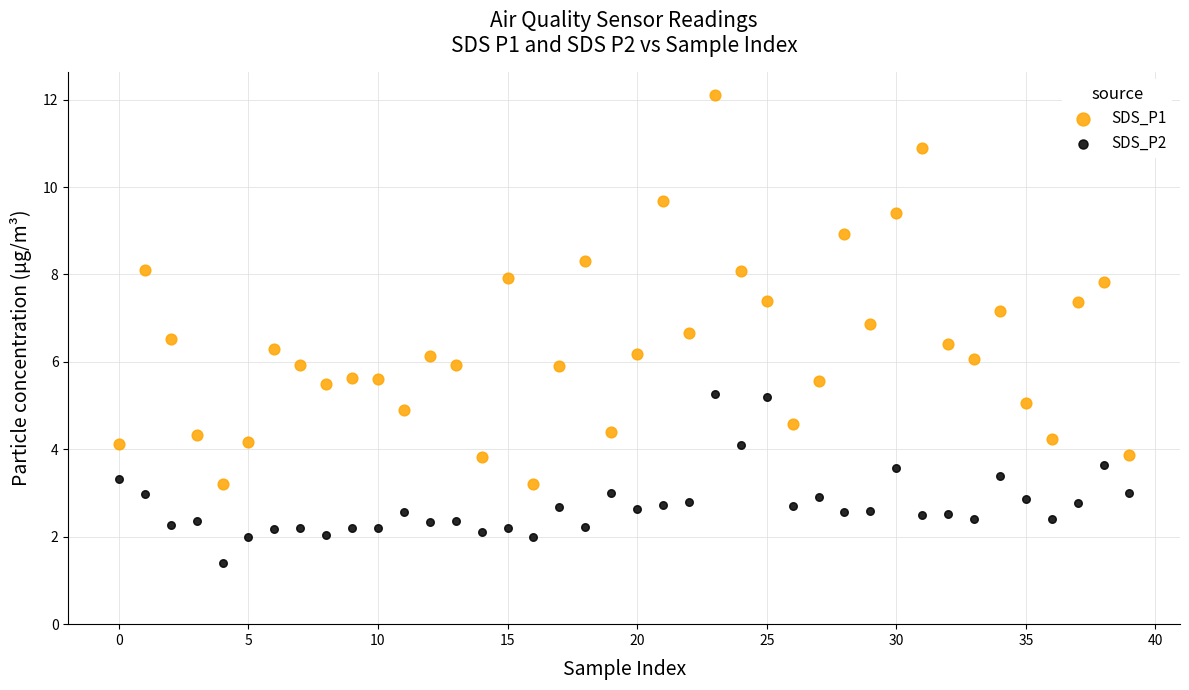

Which series reaches the minimum Y coordinate?

SDS_P2